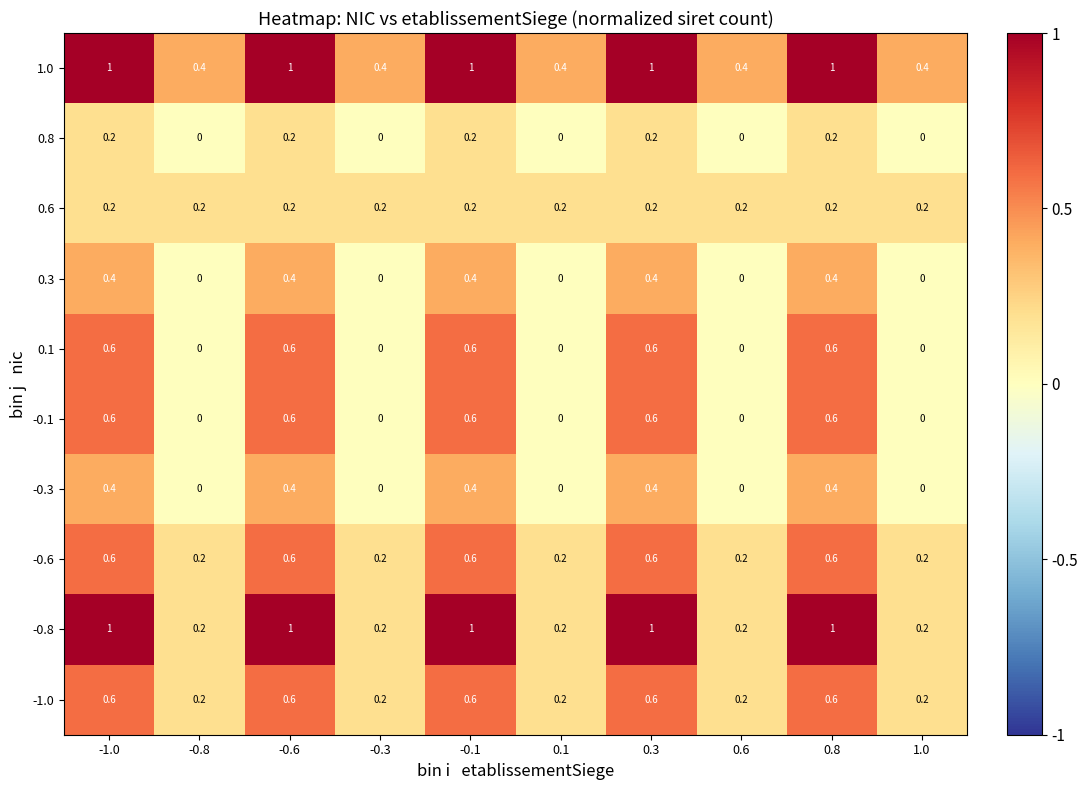

What is the average value of the -0.6 series?

0.4